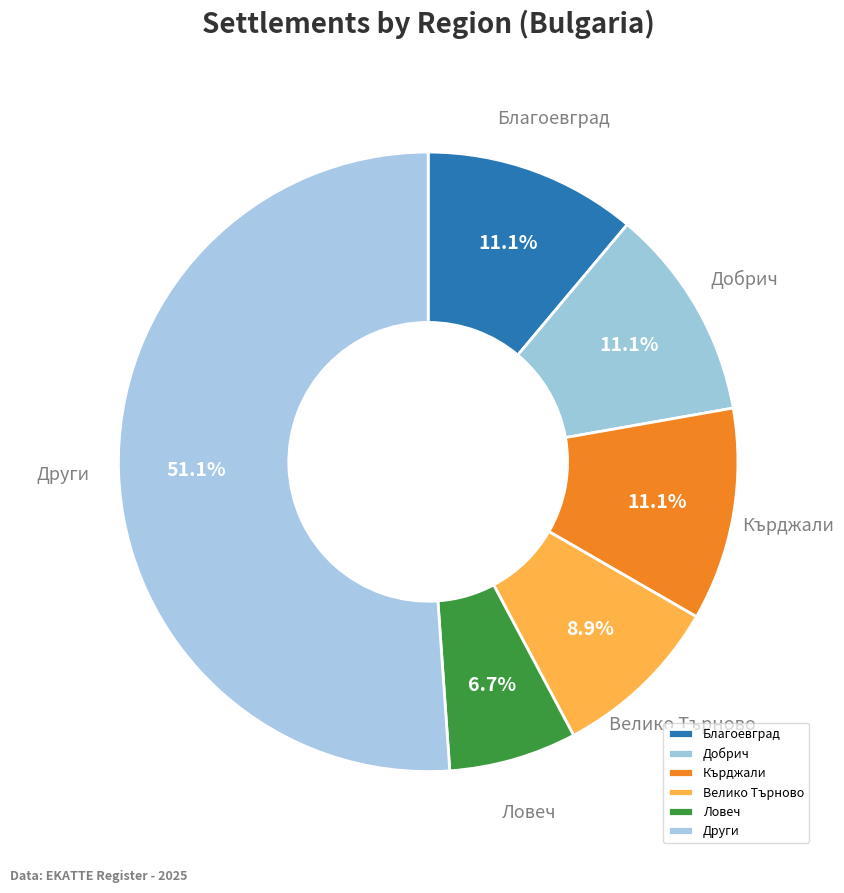

What is the majority slice?

Други